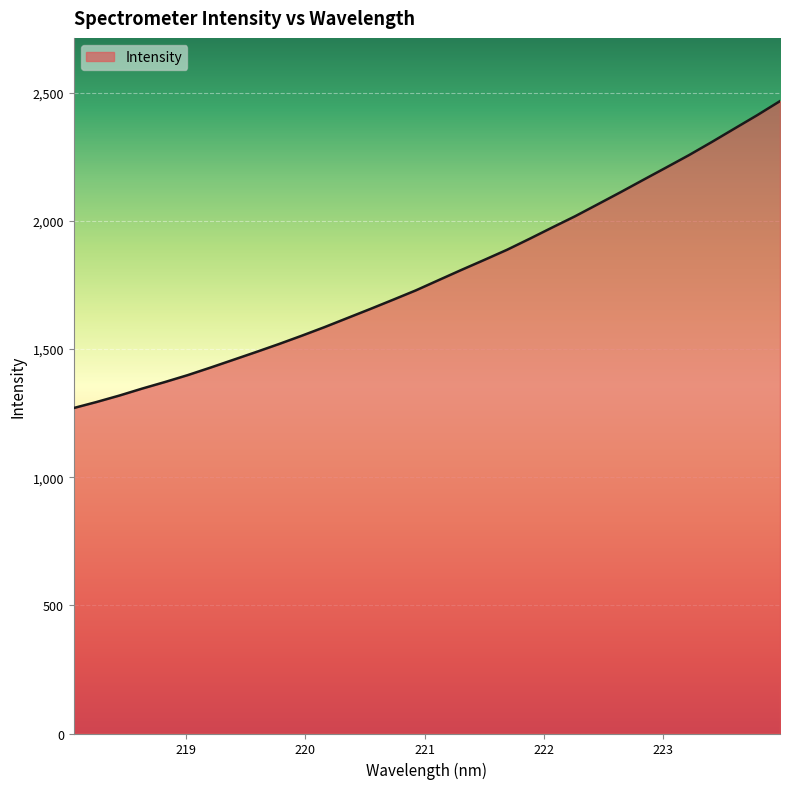

What is the minimum value shown in the chart?

1270.1